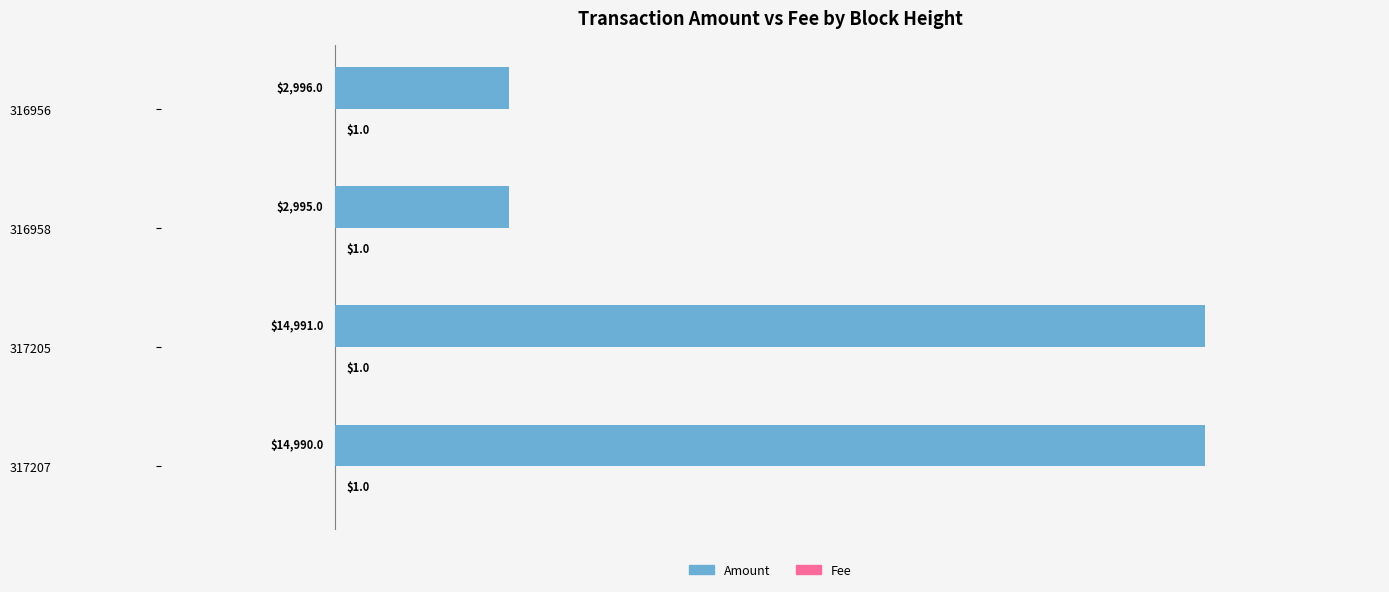

What is the total value across all series at 317207?

14991